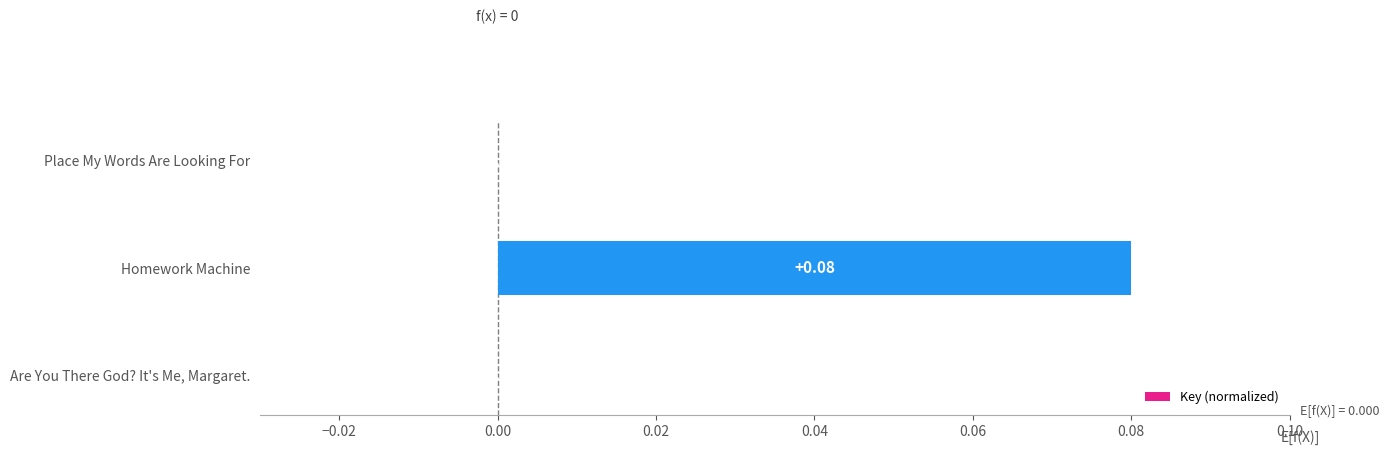

Between Place My Words Are Looking For and Homework Machine, which is larger?

Homework Machine